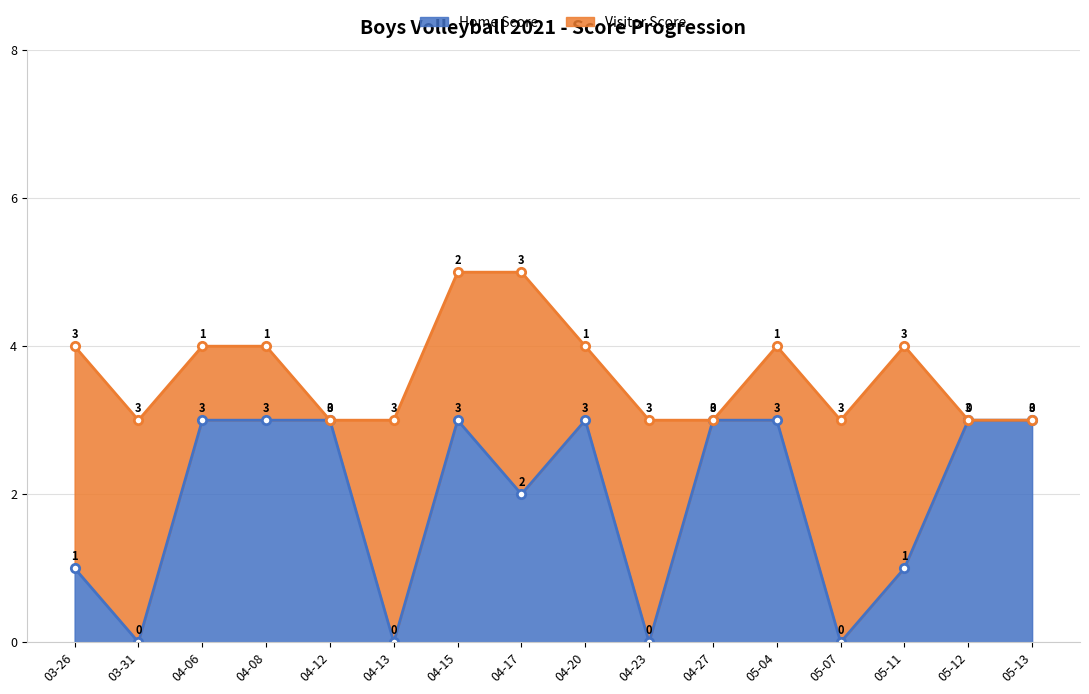

The Home Score series shows 3 at 04-27. True or false?

True